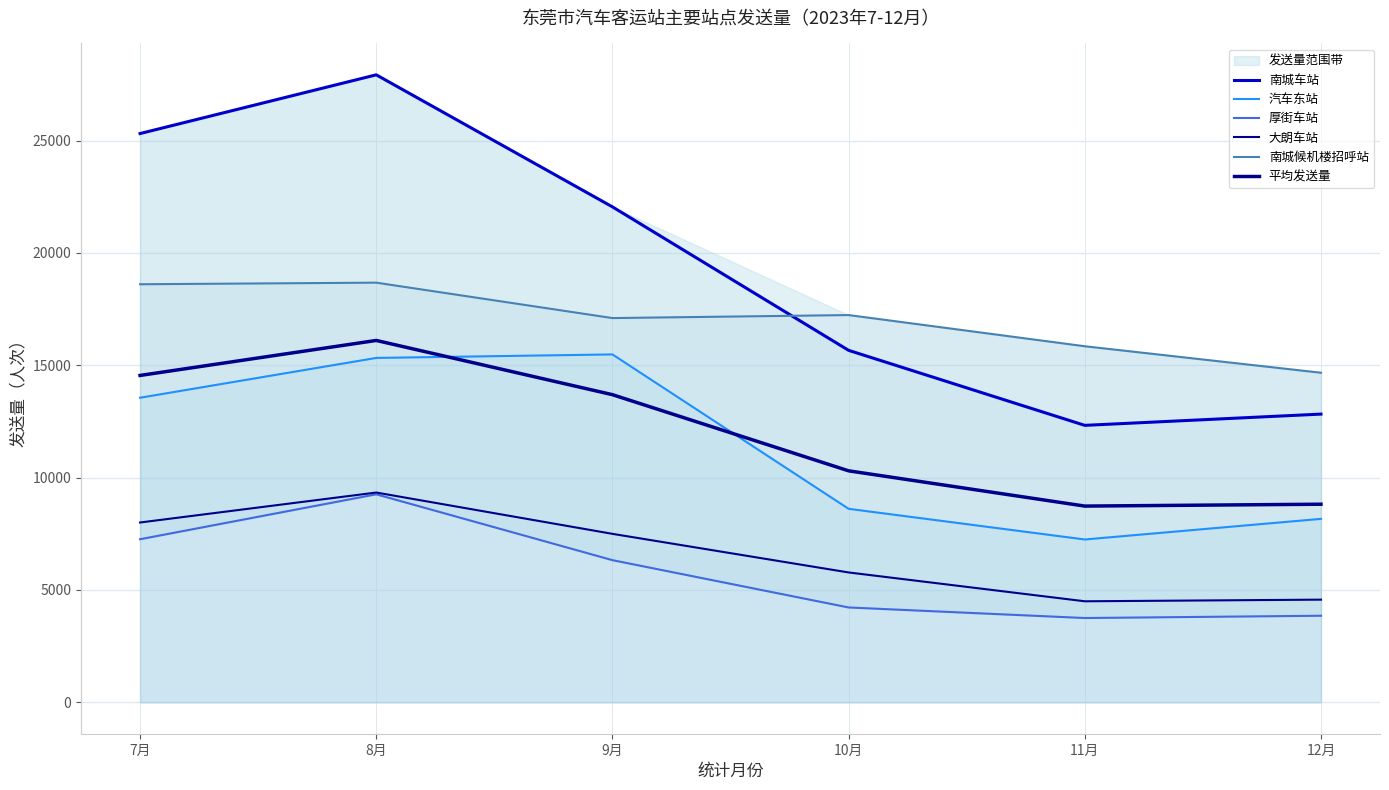

How many times do 南城候机楼招呼站 and 南城车站 cross each other?

1